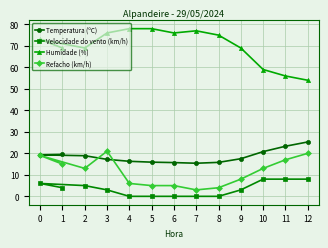

True or false: Refacho (km/h) and Humidade (%) intersect in this chart.

False